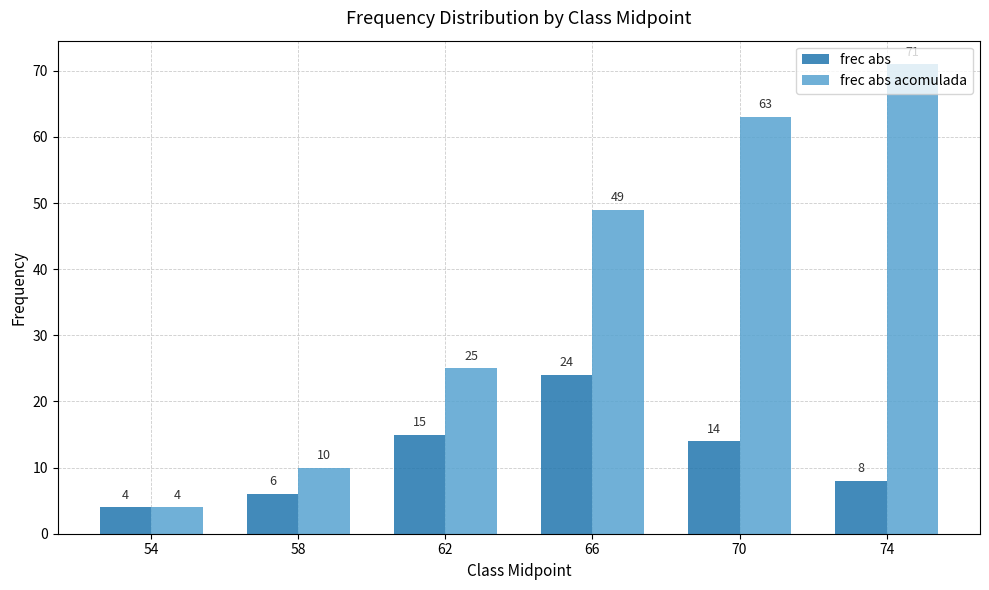

What are all the series names shown in the legend?

frec abs, frec abs acomulada